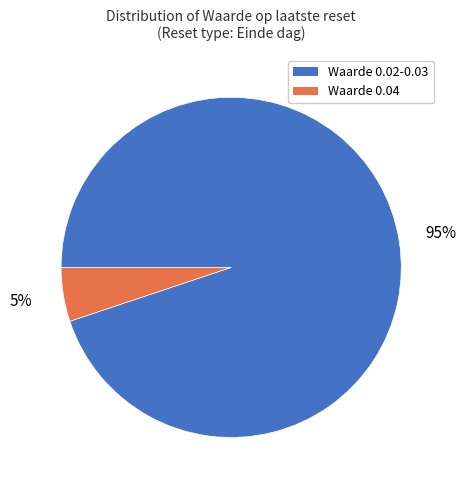

Does any single category account for the majority?

Yes